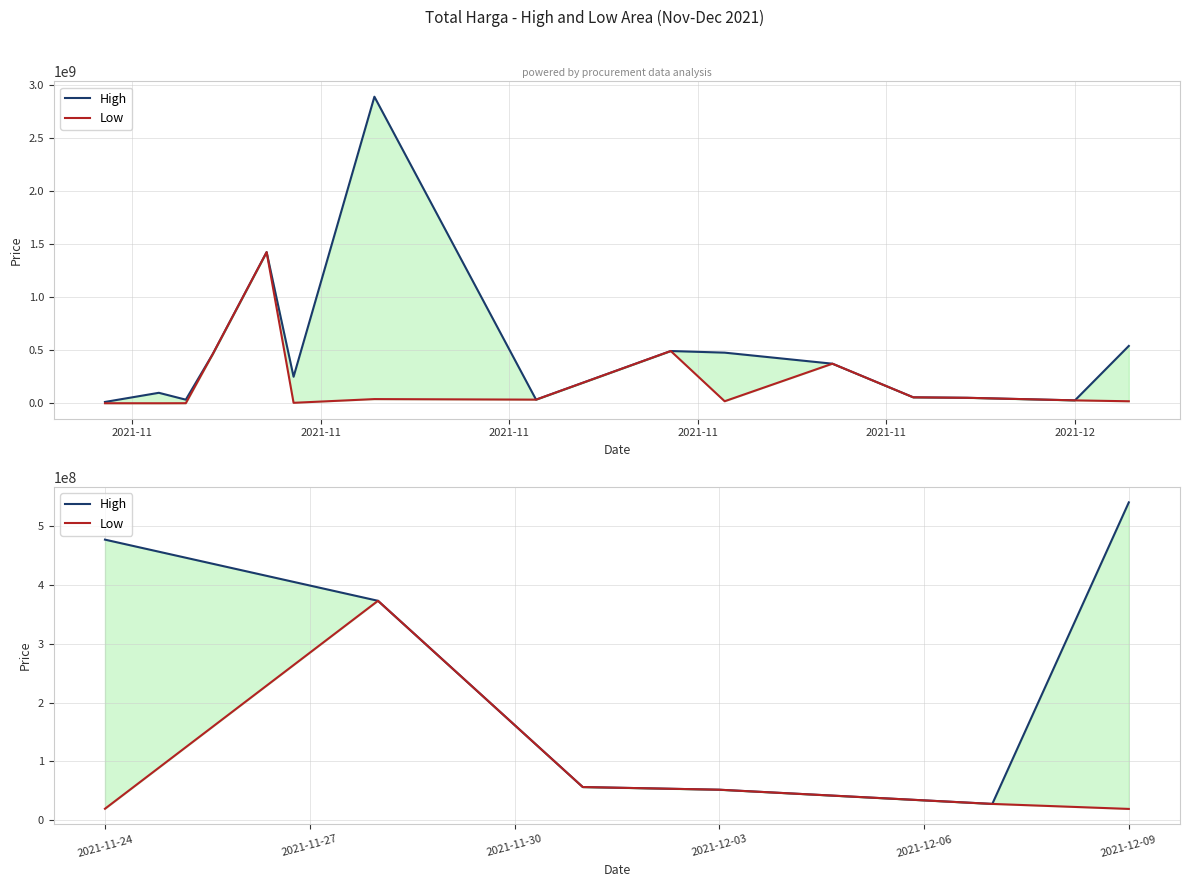

Which series has the largest total across all categories?

High